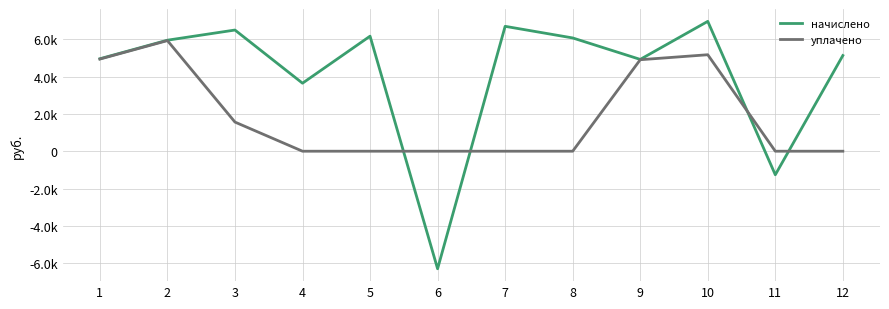

What is the greatest value displayed?

6952.6